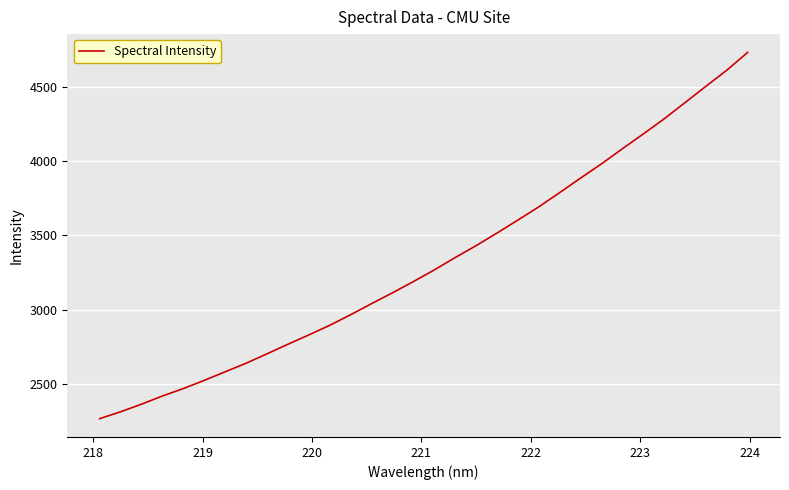

What is the minimum value shown in the chart?

2265.5